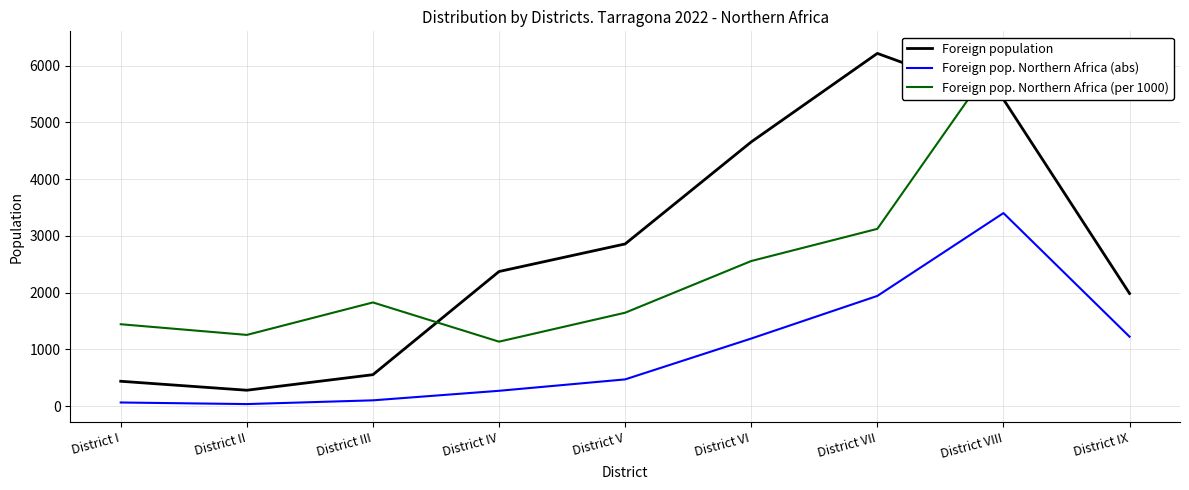

The value of Foreign pop. Northern Africa (abs) at District III is 101. True or false?

True